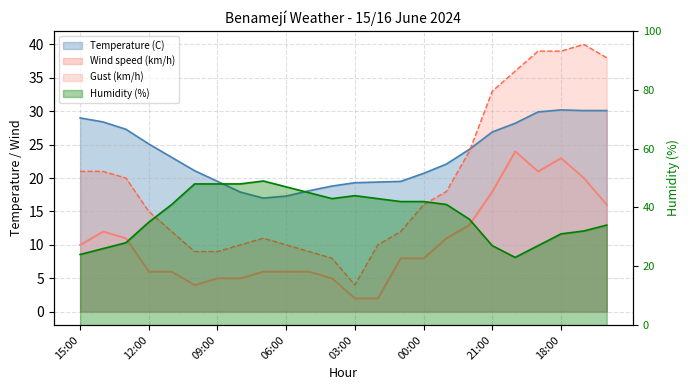

Is it true that Temperature (C) equals 10.0 at 18:00?

False